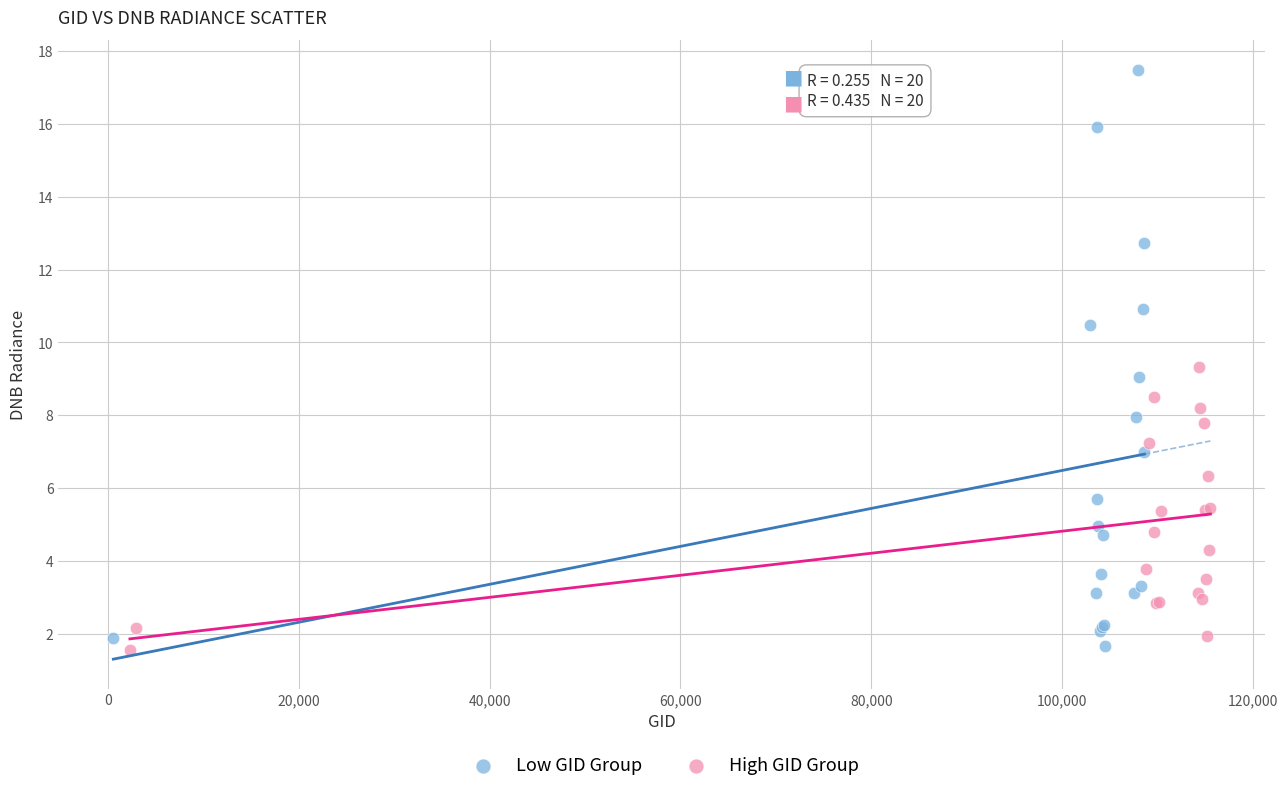

Which series contains the highest Y value?

Low GID Group